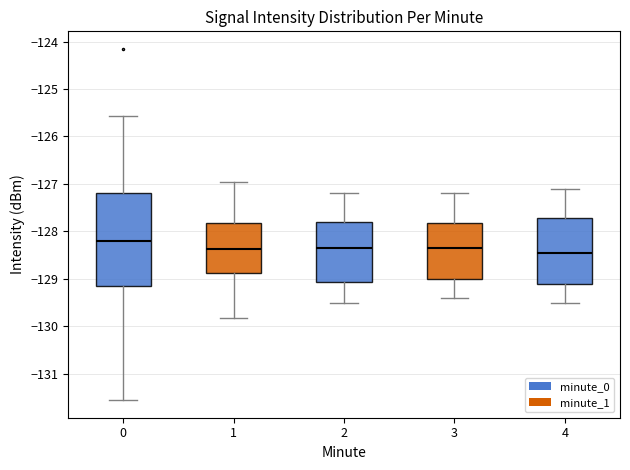

Reading left to right, read every box against the y-axis: the position of its median line, the range the box covers, and the ends of its whiskers. The values are not printed on the chart, so give them approximately, as read against the axis.

0: median -128.2, box -129.1 to -127.2, whiskers -131.6 to -125.6
1: median -128.4, box -128.9 to -127.8, whiskers -129.8 to -127.0
2: median -128.3, box -129.1 to -127.8, whiskers -129.5 to -127.2
3: median -128.3, box -129.0 to -127.8, whiskers -129.4 to -127.2
4: median -128.4, box -129.1 to -127.7, whiskers -129.5 to -127.1